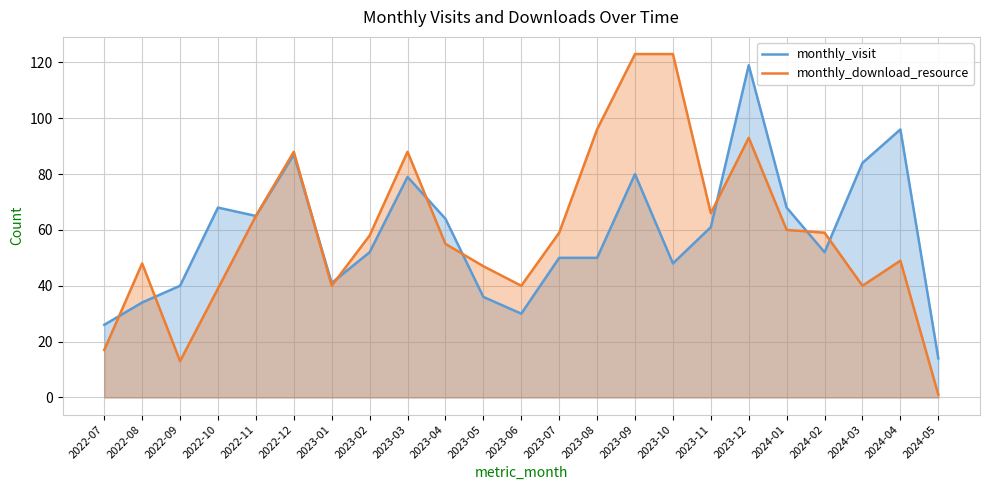

Which series changed the most between 2023-04 and 2023-10?

monthly_download_resource